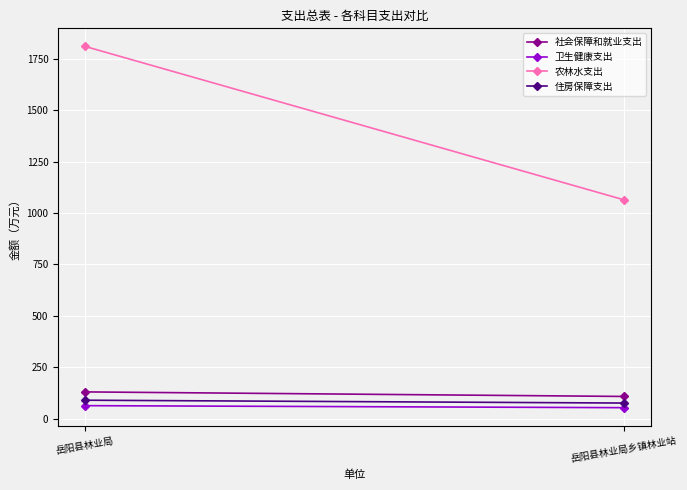

Rank the categories by 农林水支出 value from highest to lowest.

岳阳县林业局, 岳阳县林业局乡镇林业站